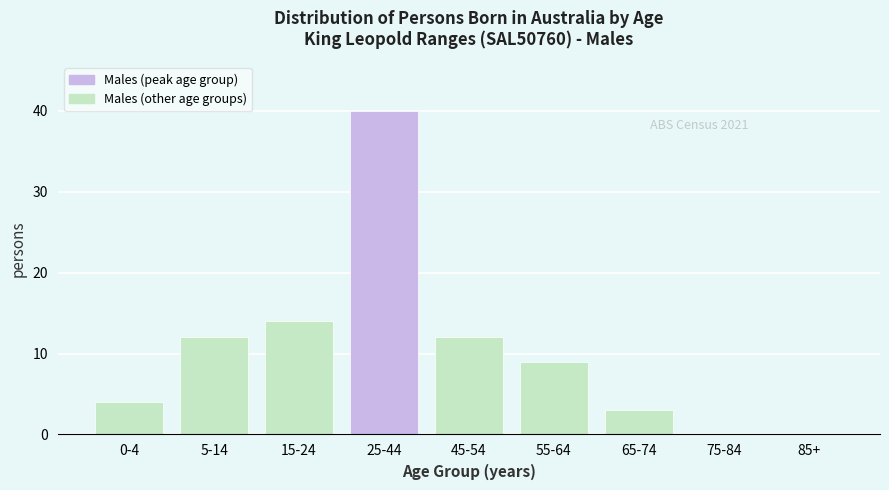

Reading left to right, extract all data points from this chart.

0-4=4	5-14=12	15-24=14	25-44=40	45-54=12	55-64=9	65-74=3	75-84=0	85+=0